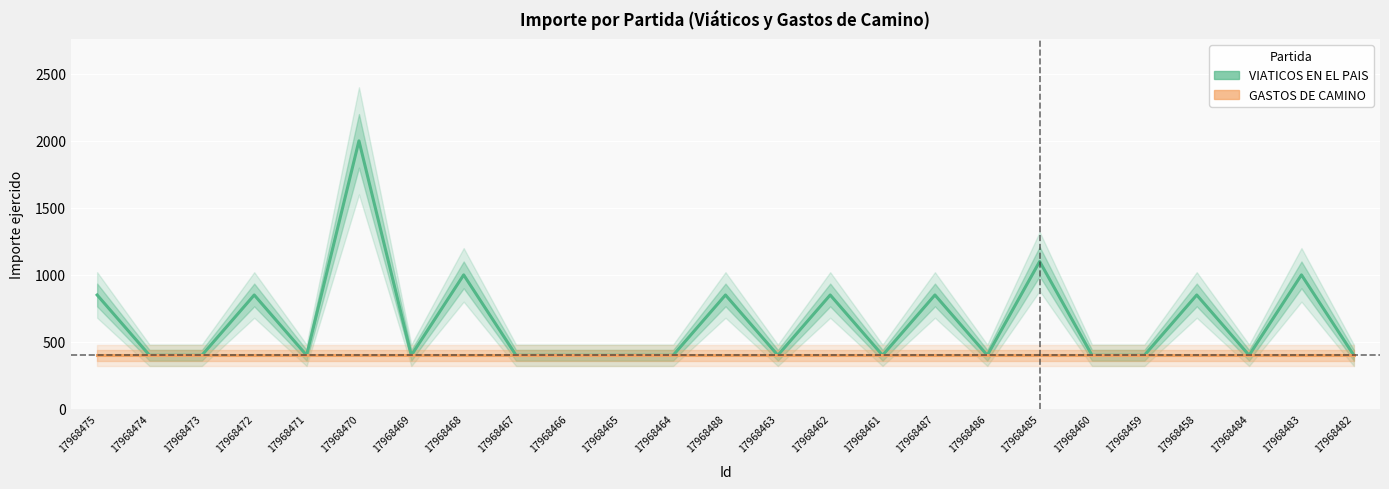

What are all the series names shown in the legend?

VIATICOS EN EL PAIS, GASTOS DE CAMINO